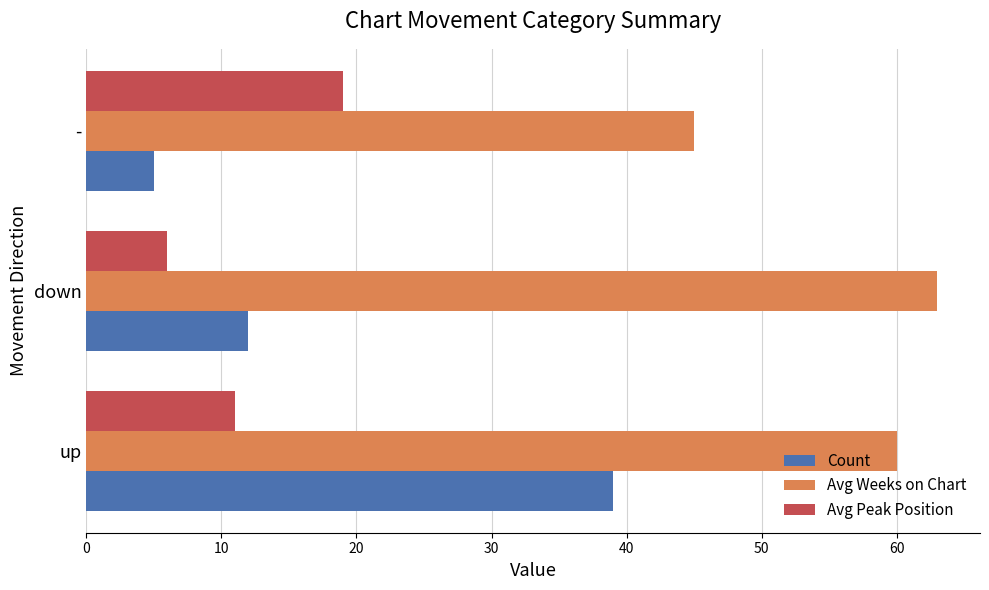

The Count series shows 3 at -. True or false?

False